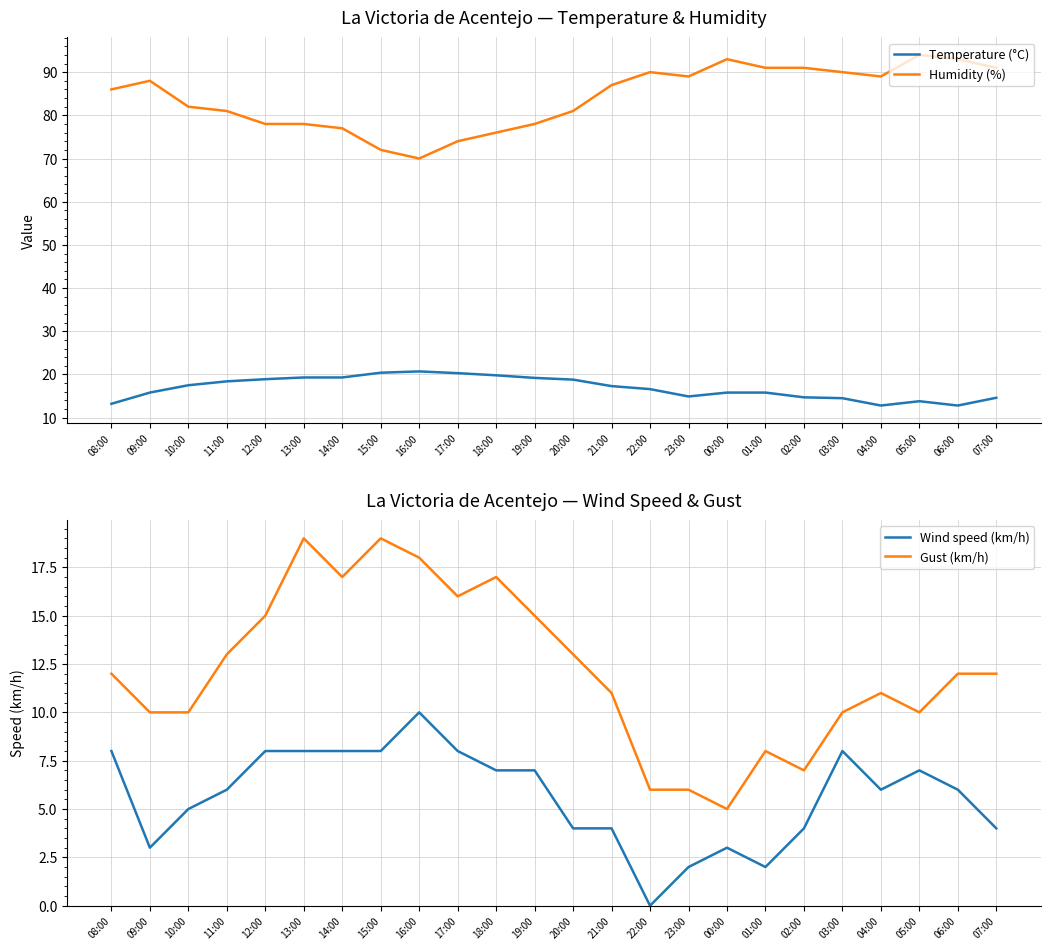

At which category does the chart reach its minimum across all series?

22:00